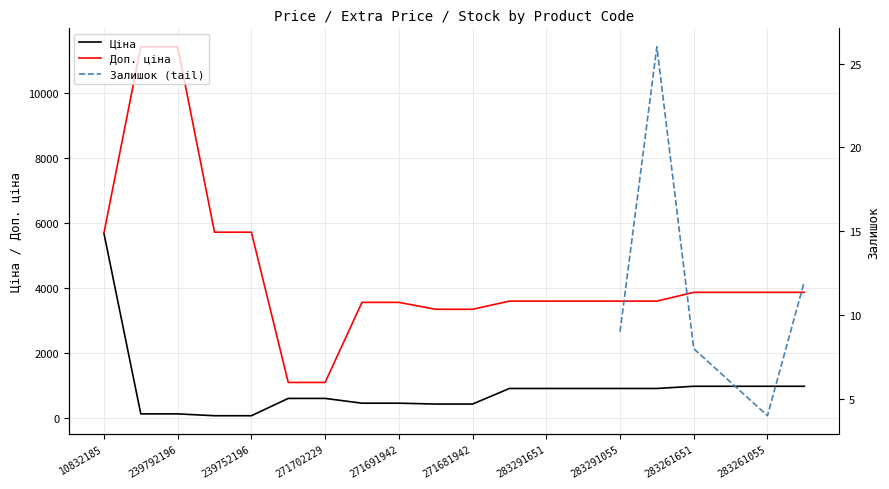

What is the spread (max minus min) of values at 283261650?

2890.5